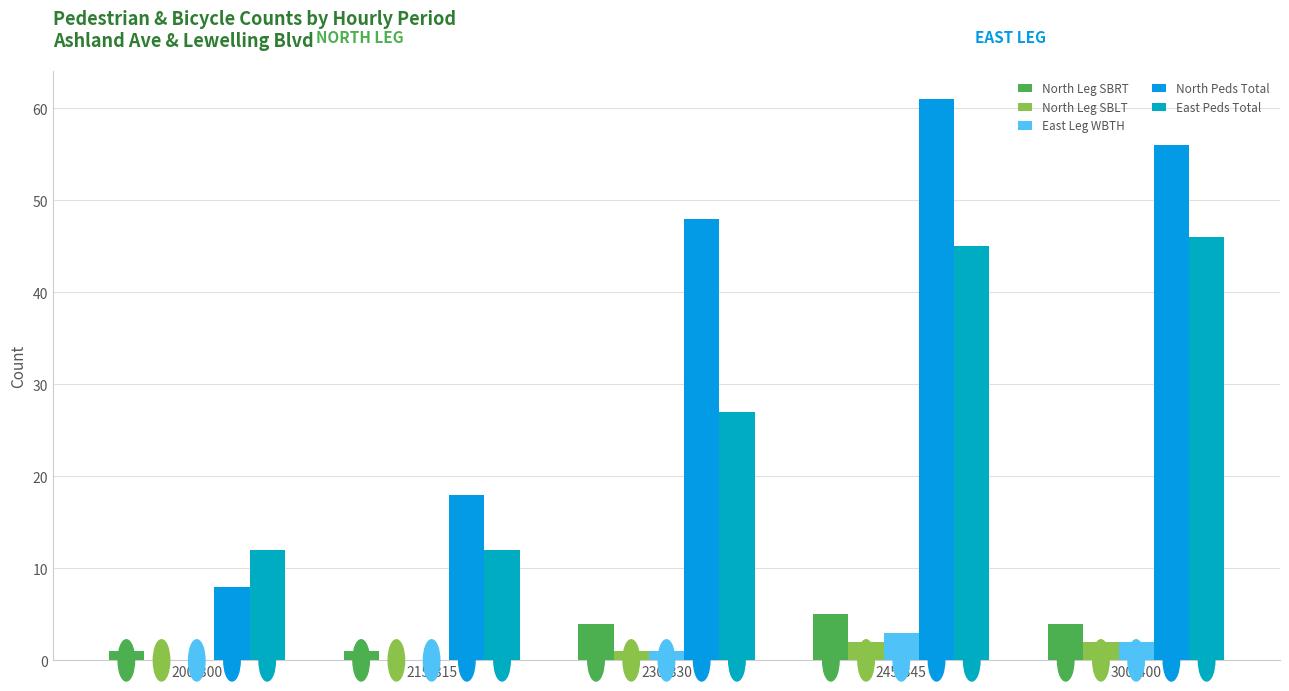

What is the difference between the East Peds Total values at 300-400 and 200-300?

34